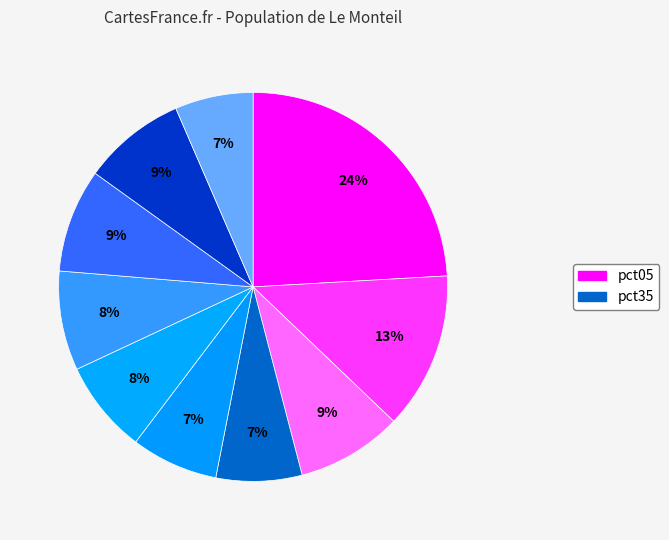

To the nearest percent, what is the difference between the largest and smallest slice percentages?

18%